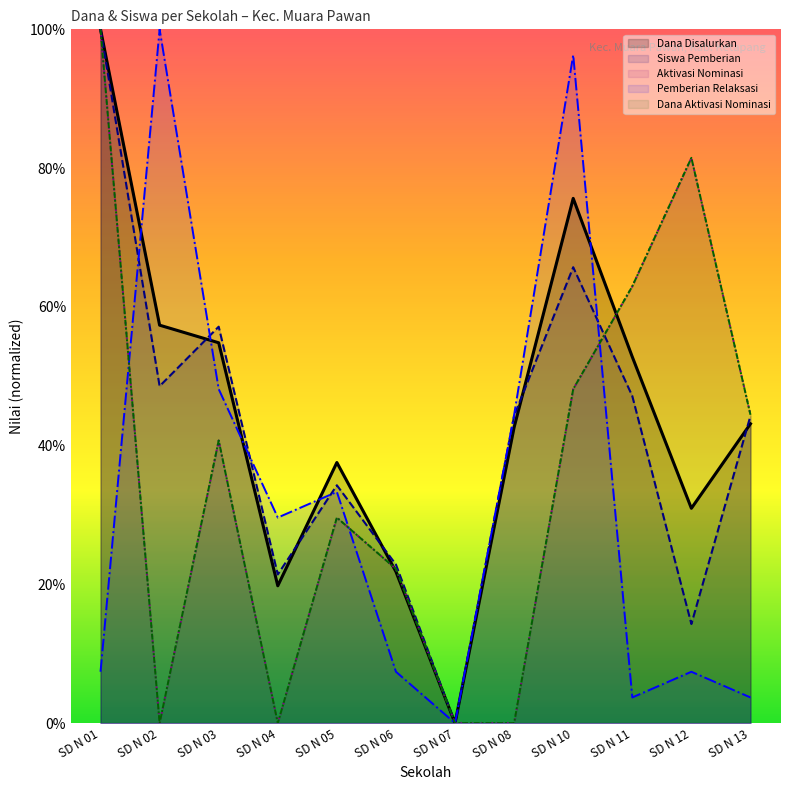

Does the chart display data point markers on the line(s)?

No